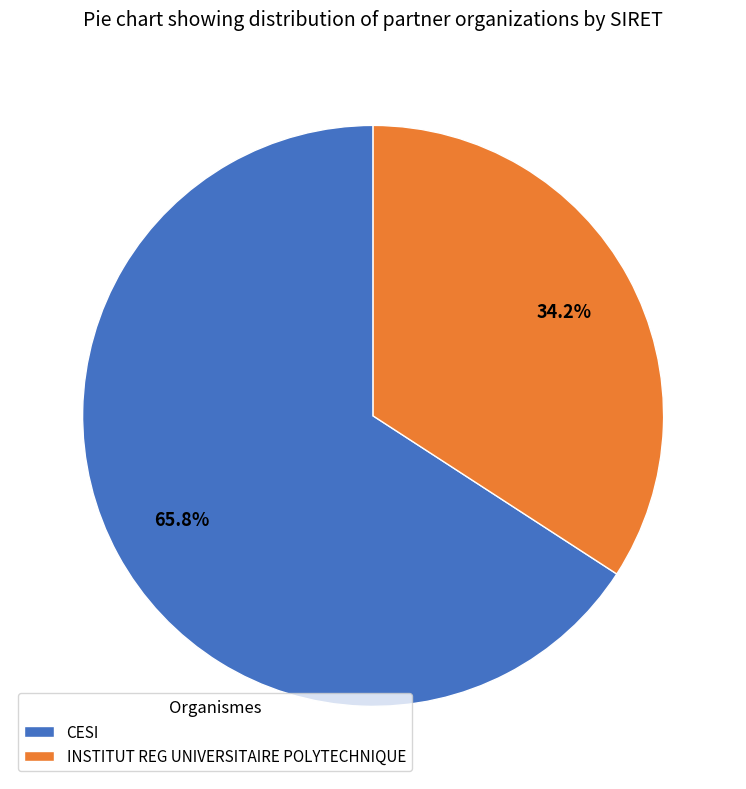

To the nearest percent, what is the combined percentage of INSTITUT REG UNIVERSITAIRE POLYTECHNIQUE and CESI?

100%